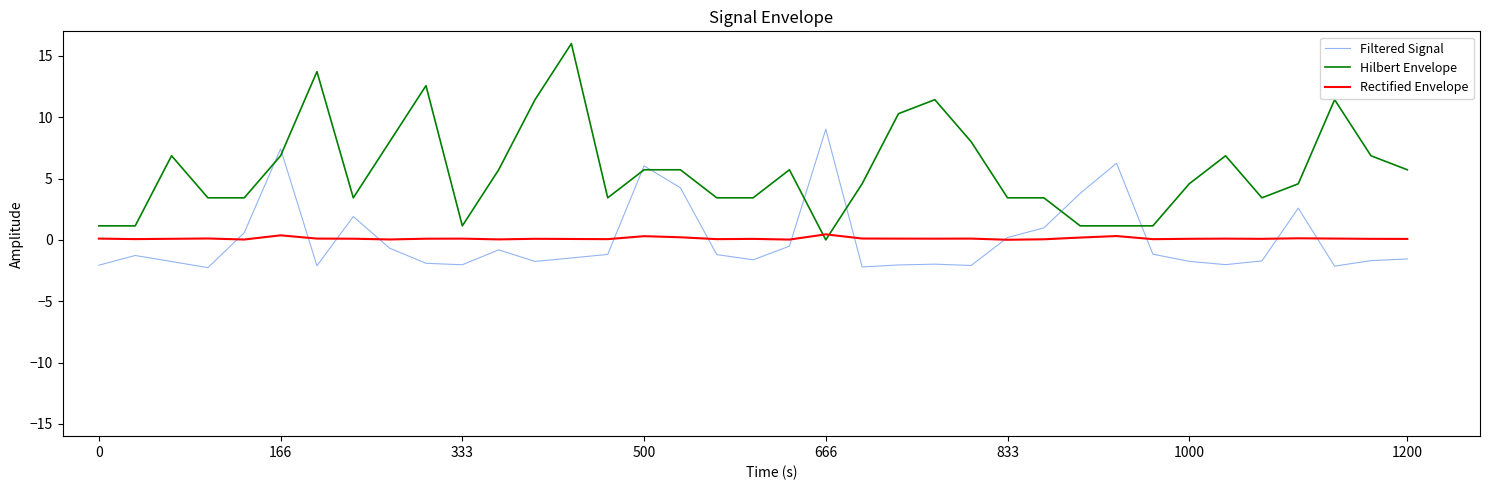

Which series has the widest spread of values?

Hilbert Envelope